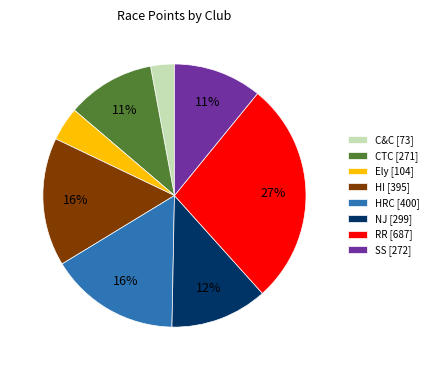

Approximately how many times larger is the value at SS [272] compared to C&C [73]?

3.7